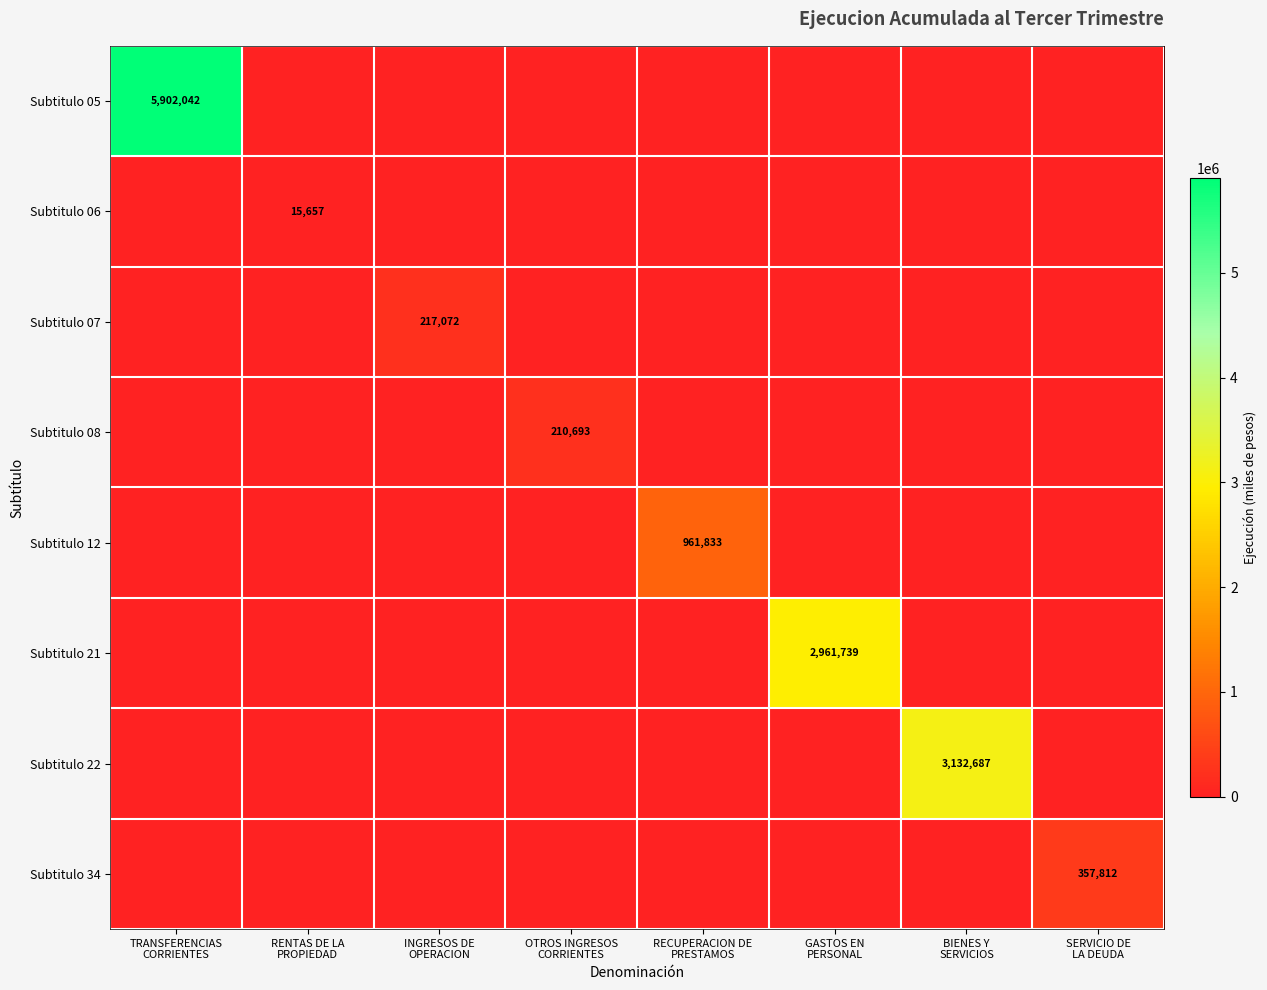

What is the maximum value shown in the chart?

5902042